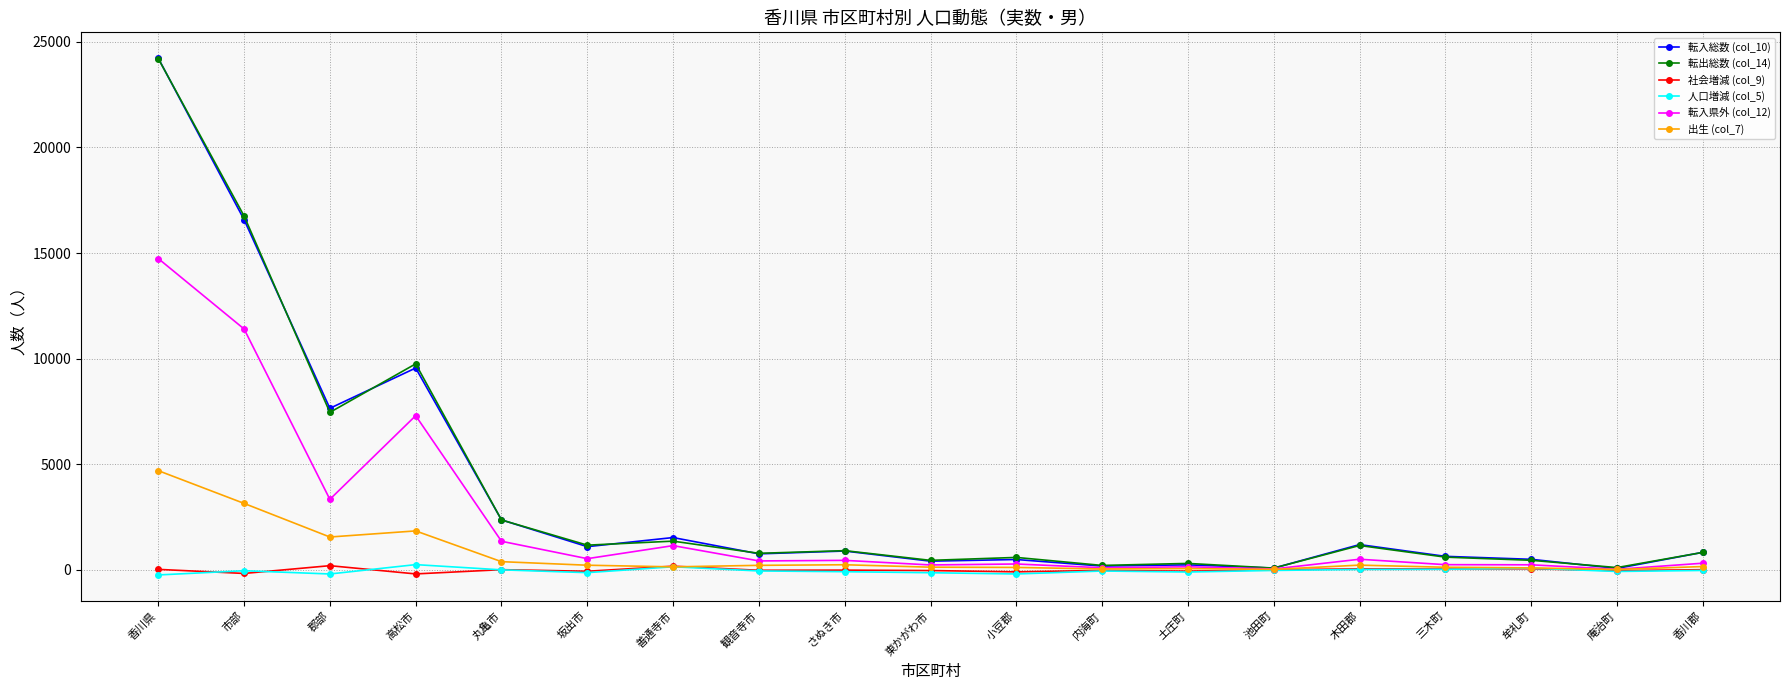

Where is the first local maximum for 転出総数 (col_14)?

高松市